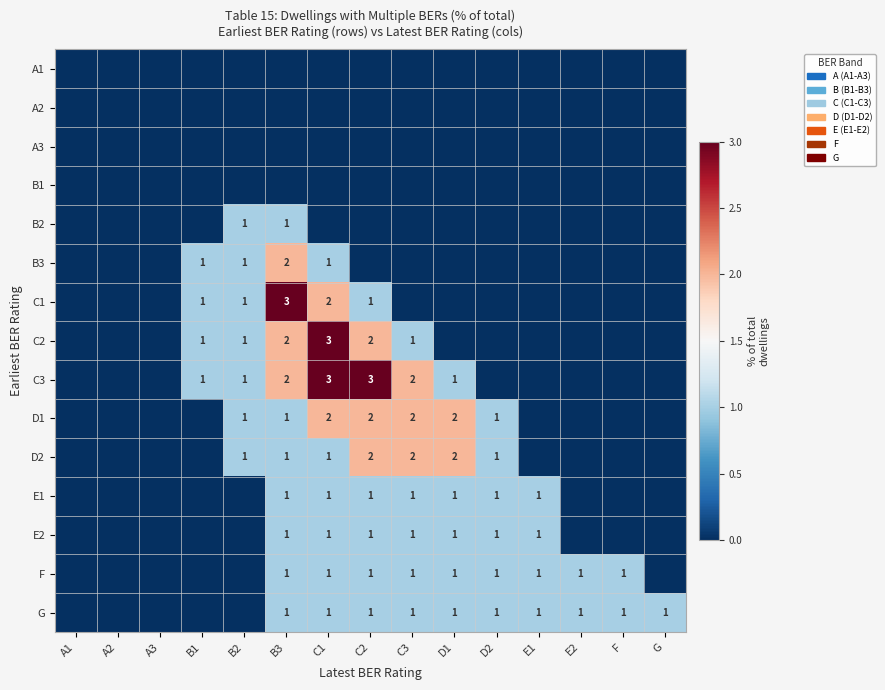

Which has a higher value, C3 or A3?

C3